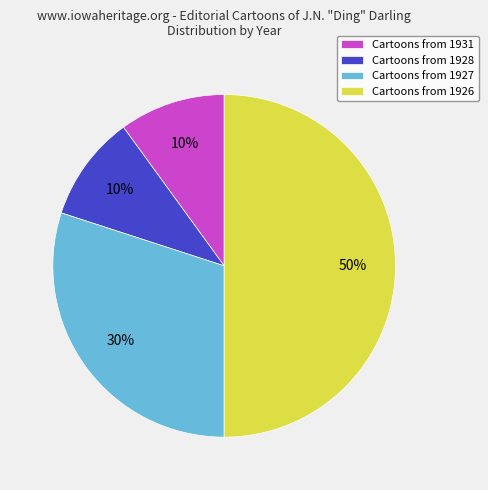

Is it true that Cartoons from 1926 is 50% of the pie?

True